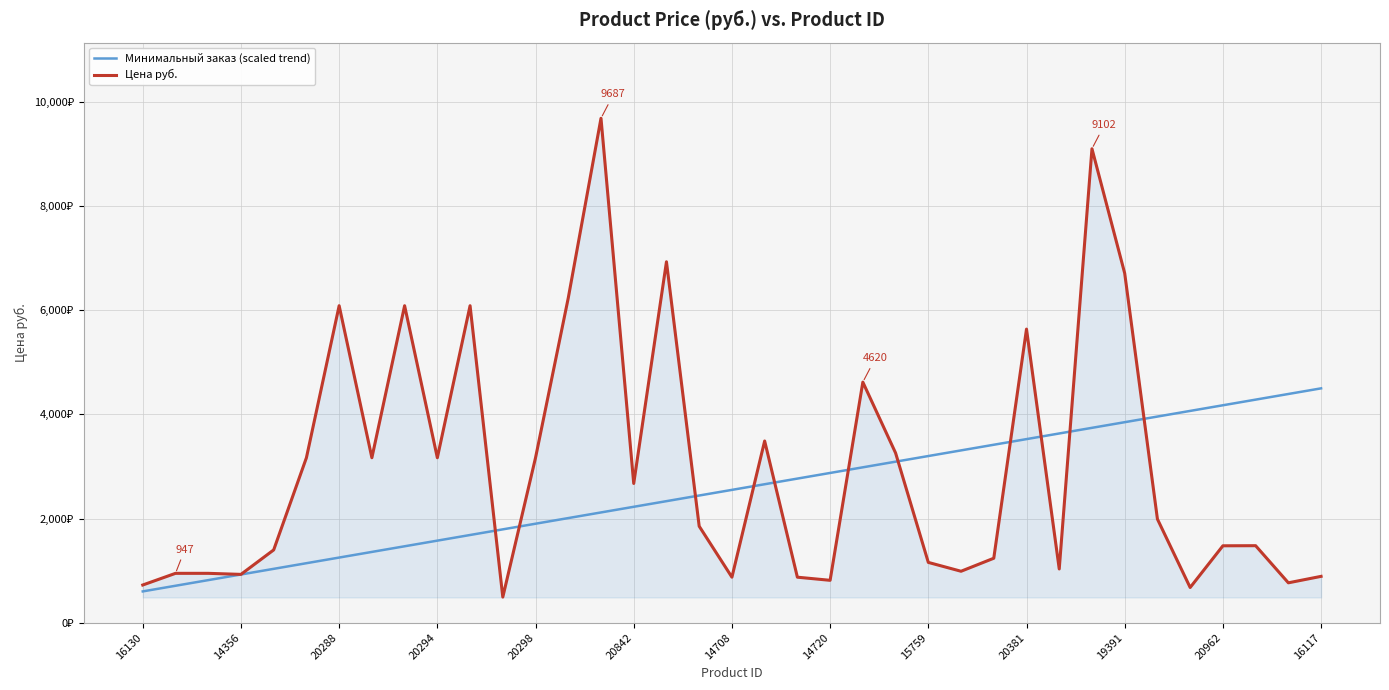

Does the chart have visible grid lines?

Yes